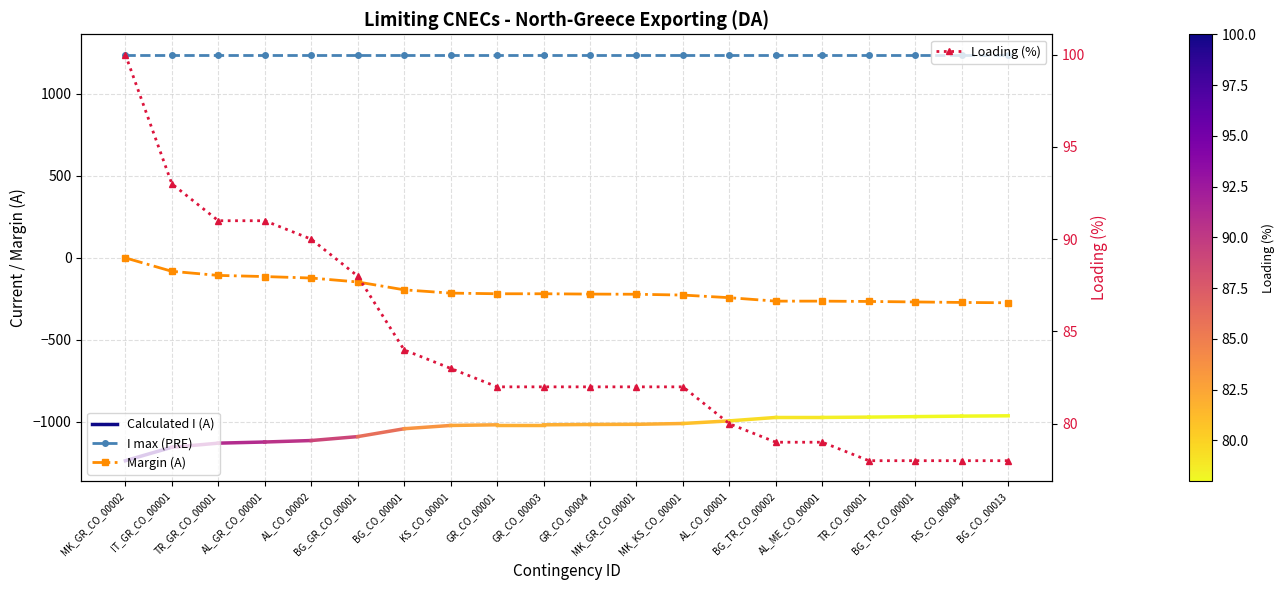

What is the value of the Margin (A) point at the 2nd from the left?

-83